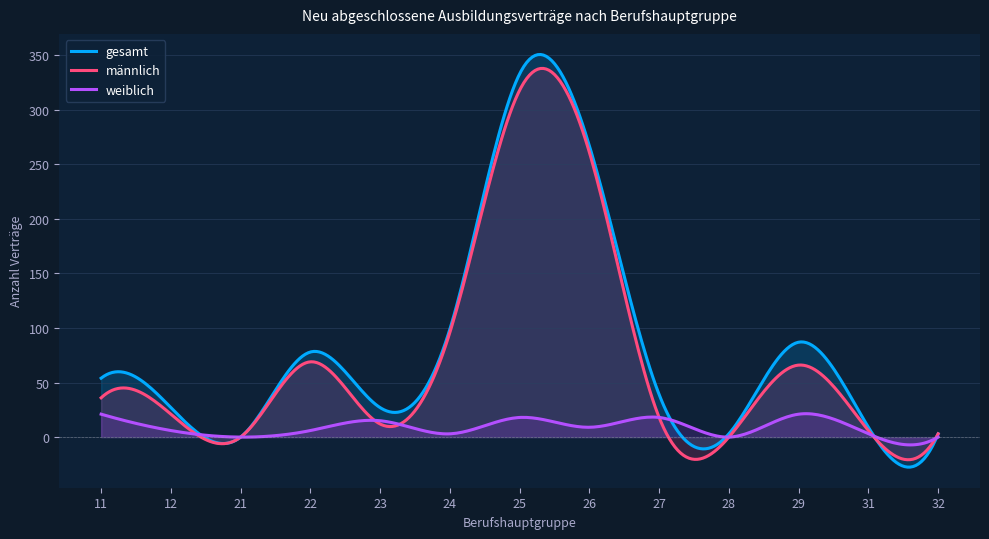

Which series has the largest total across all categories?

gesamt